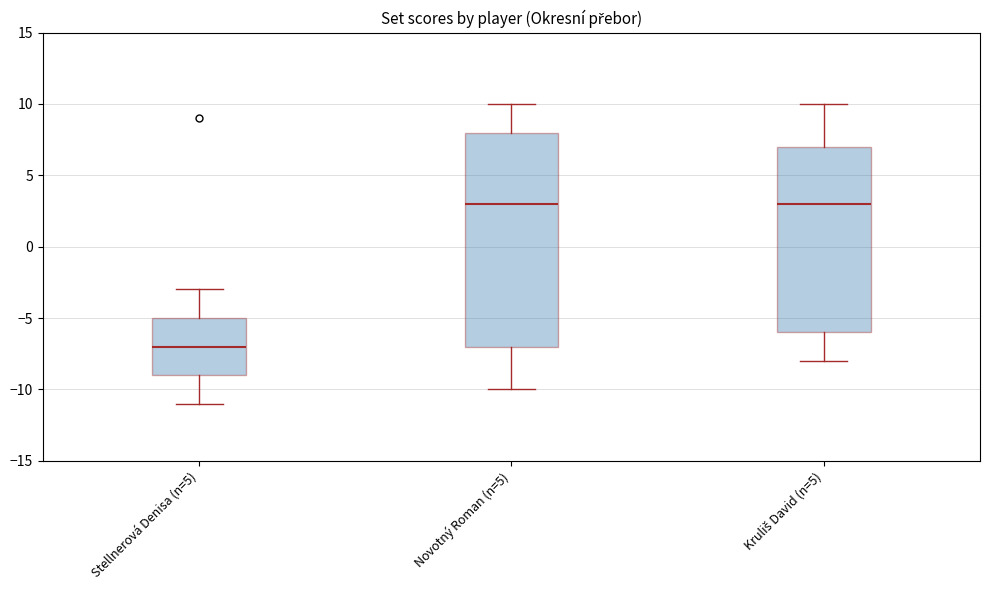

Which box is the tallest, from its lower edge to its upper edge?

Novotný Roman (n=5)